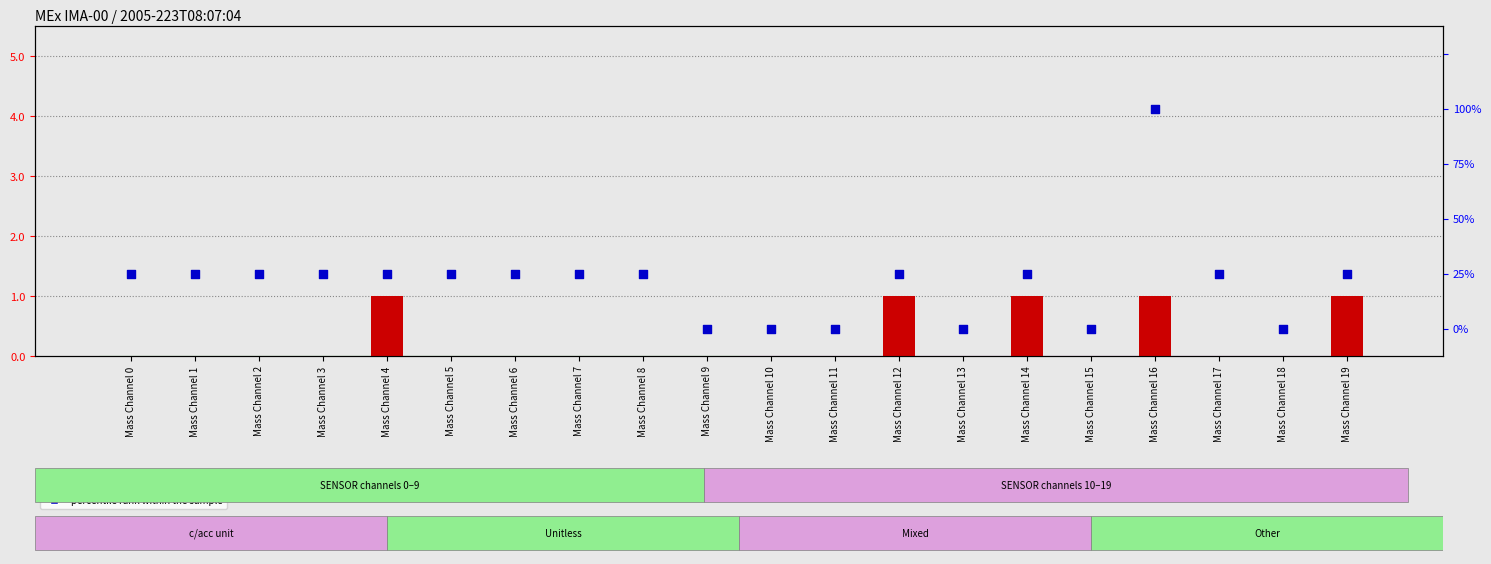

Which series has the largest total across all categories?

percentile rank within the sample